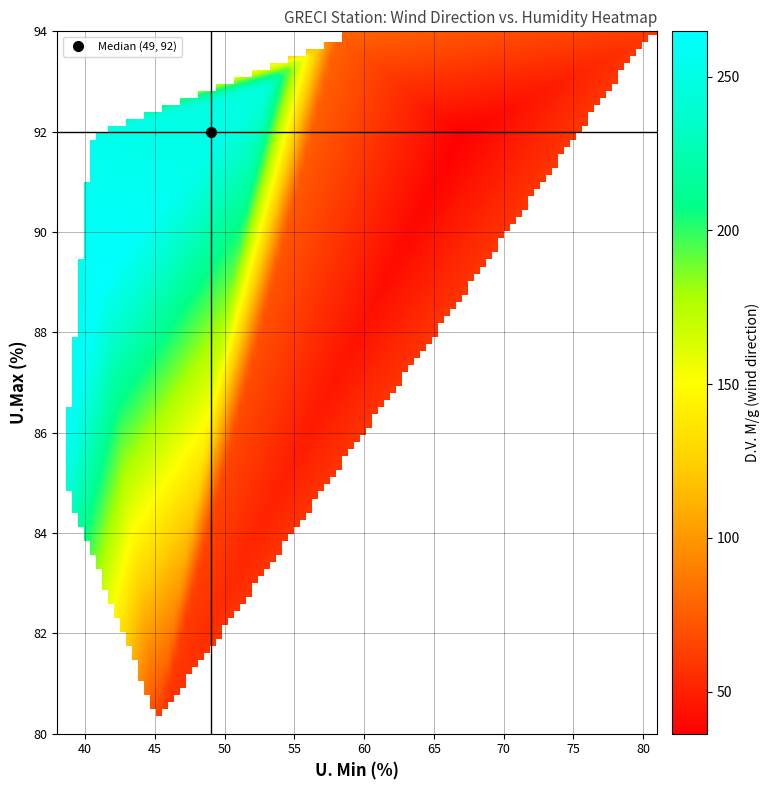

Reading left to right, list all the values displayed in this chart.

2007-04-03: U. Min=58	U.Max=94	D.V. M/g=78
2007-04-04: U. Min=81	U.Max=94	D.V. M/g=60
2007-04-05: U. Min=67	U.Max=92	D.V. M/g=36
2007-04-06: U. Min=45	U.Max=80	D.V. M/g=59
2007-04-07: U. Min=41	U.Max=89	D.V. M/g=265
2007-04-08: U. Min=53	U.Max=93	D.V. M/g=246
2007-04-09: U. Min=40	U.Max=92	D.V. M/g=254
2007-04-10: U. Min=38	U.Max=85	D.V. M/g=255